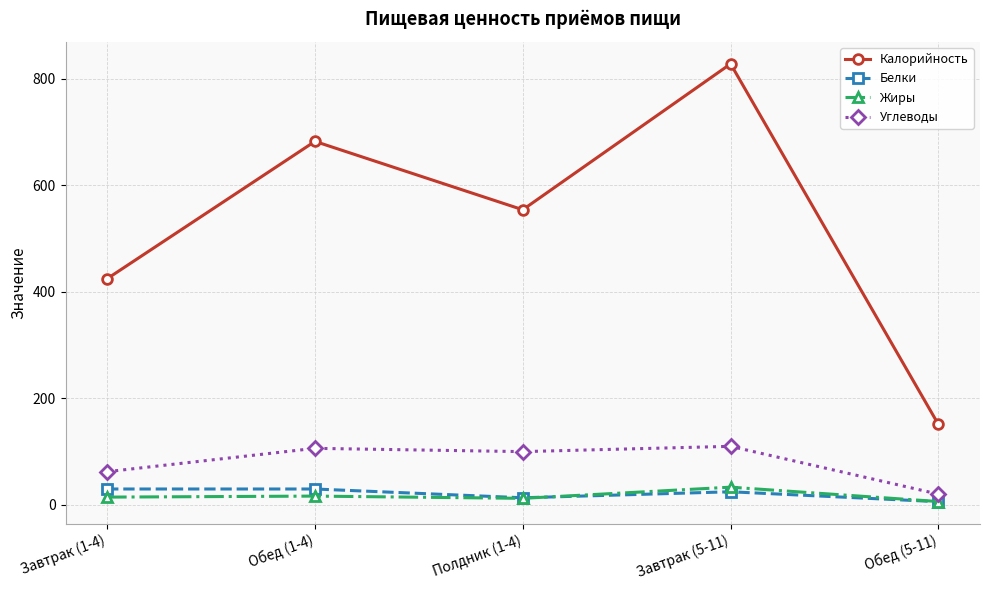

What position from the left is Завтрак (1-4)?

1